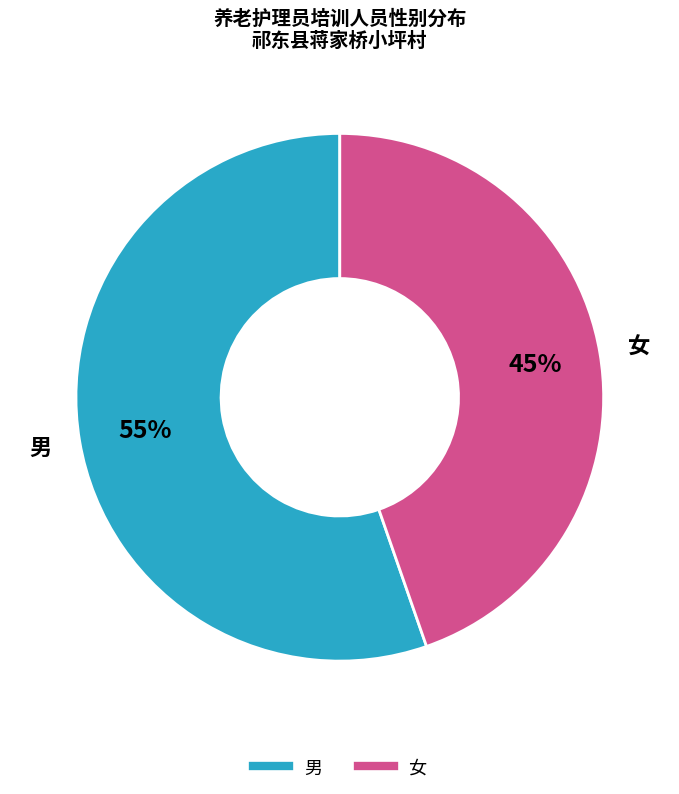

Which category has the biggest portion of the pie?

男